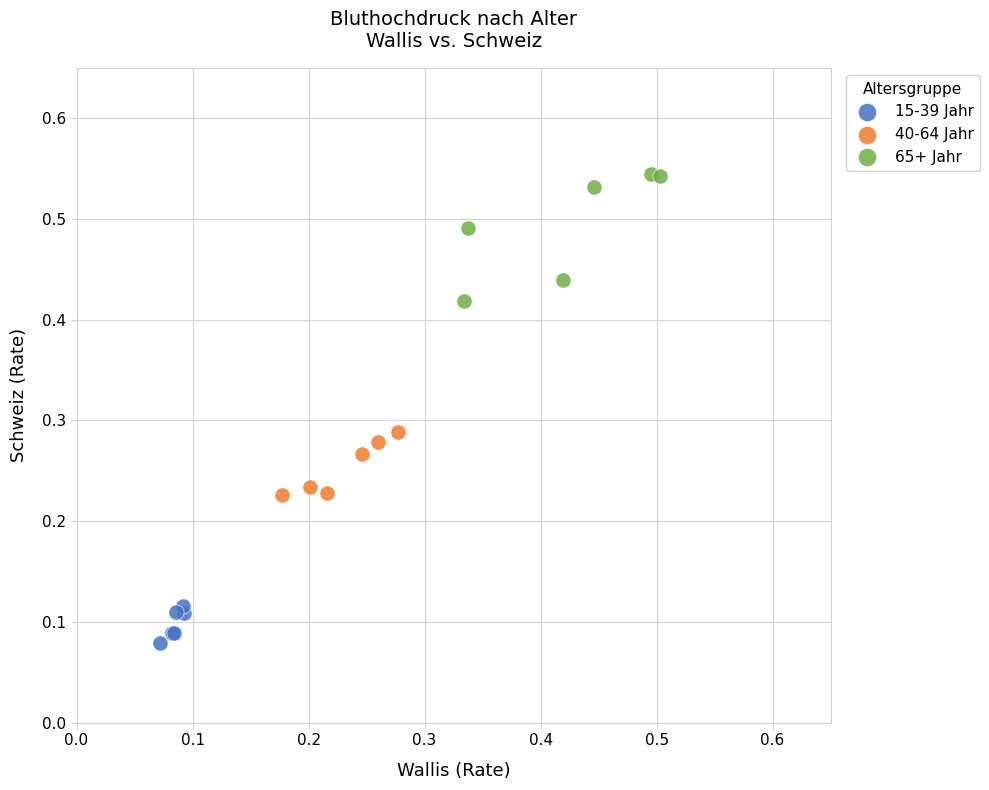

Which series has the largest Y range (max minus min)?

65+ Jahr